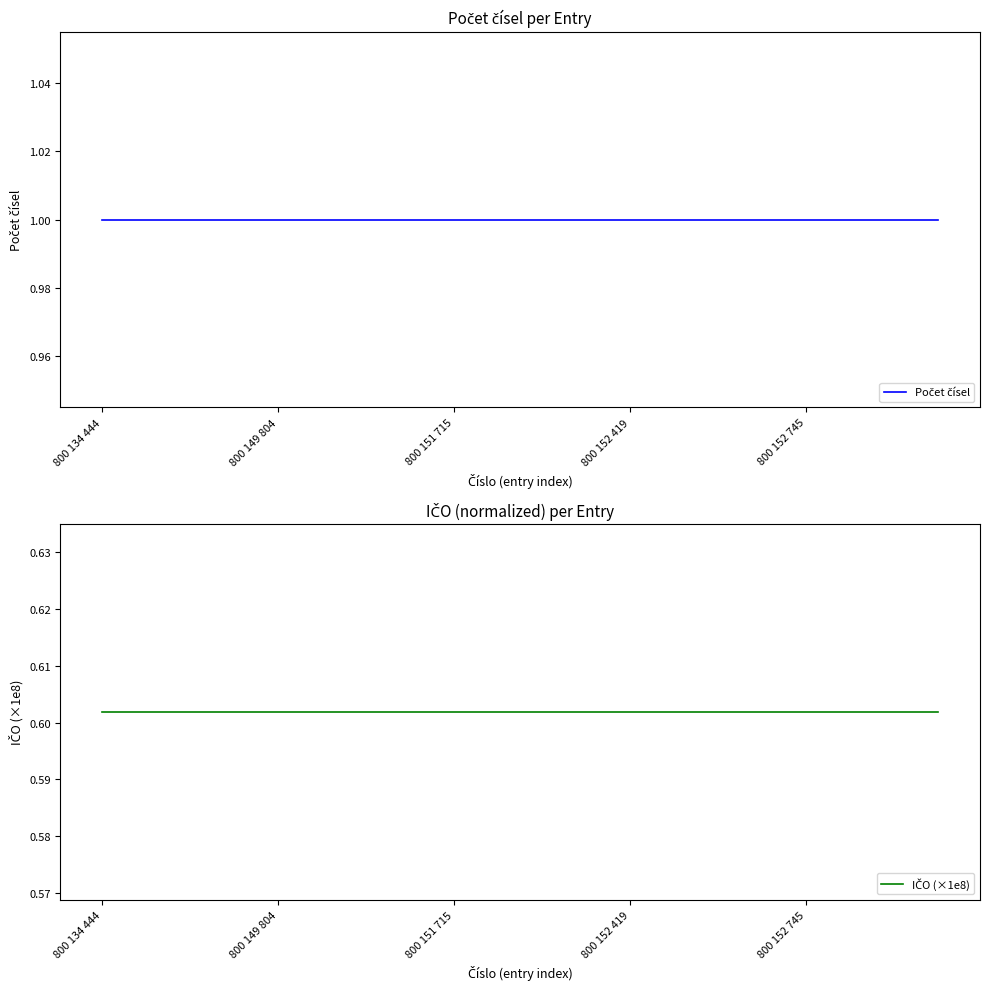

How many data points does each series have?

20